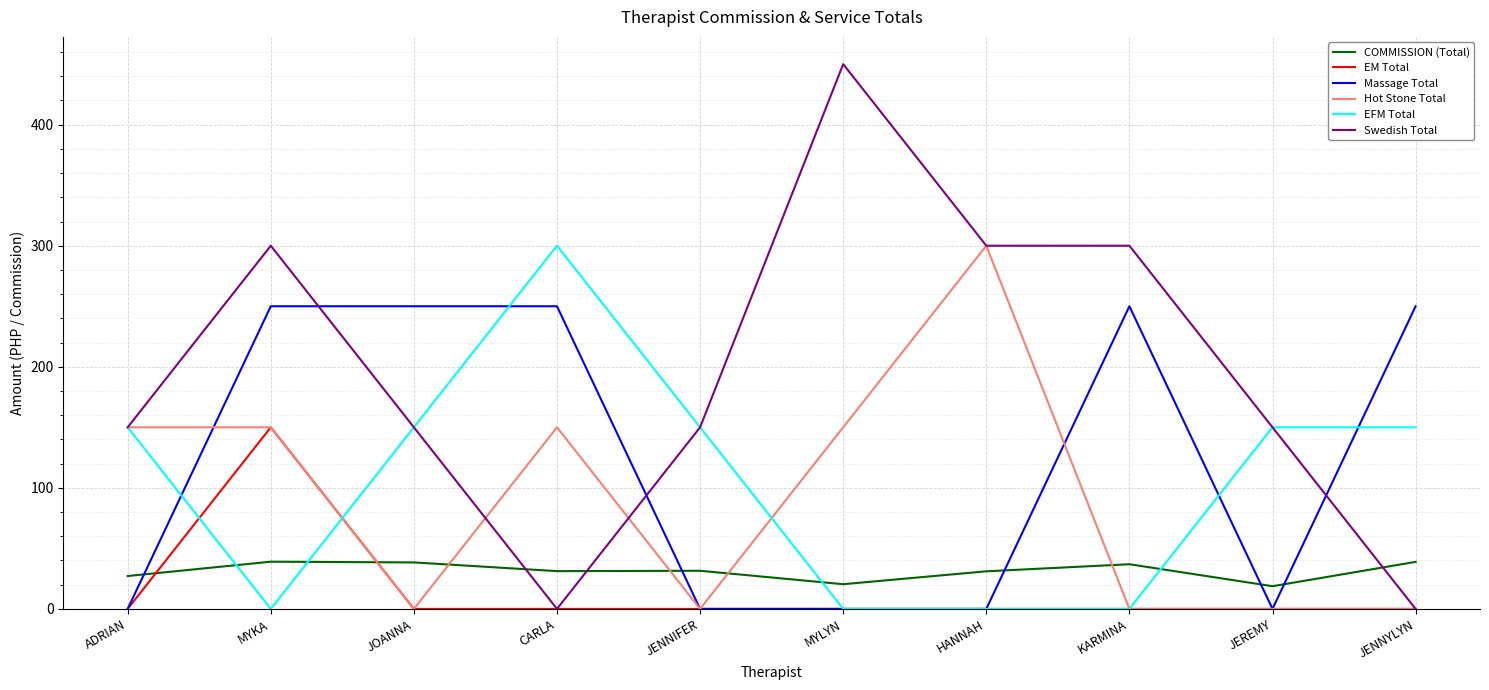

Is it true that EM Total equals 0.0 at MYLYN?

True